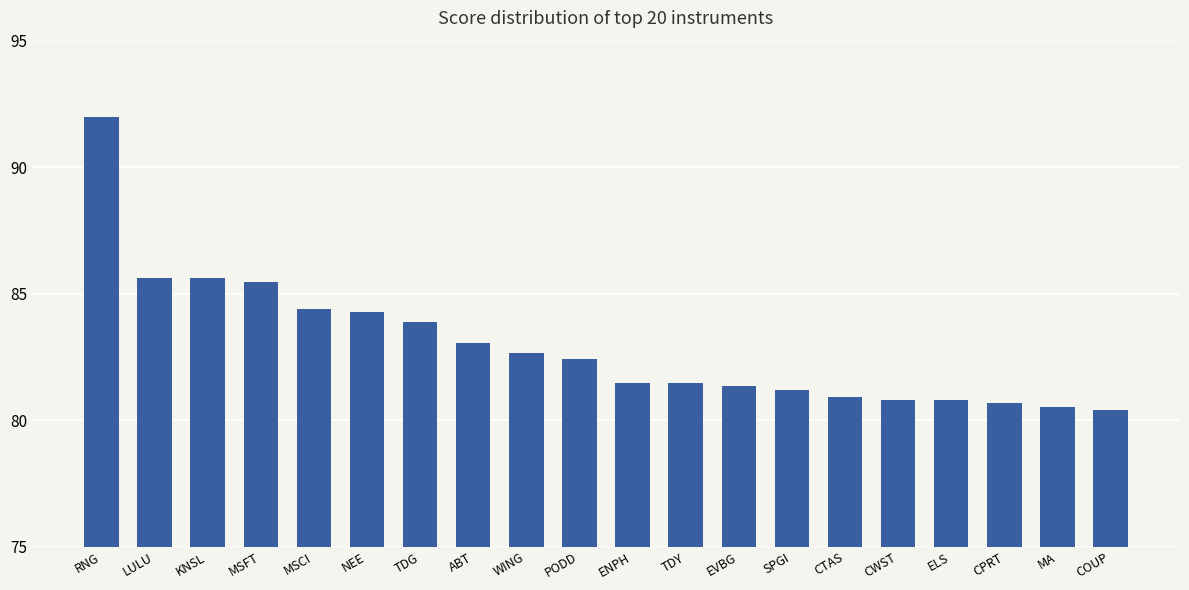

What position from the left is ELS?

17